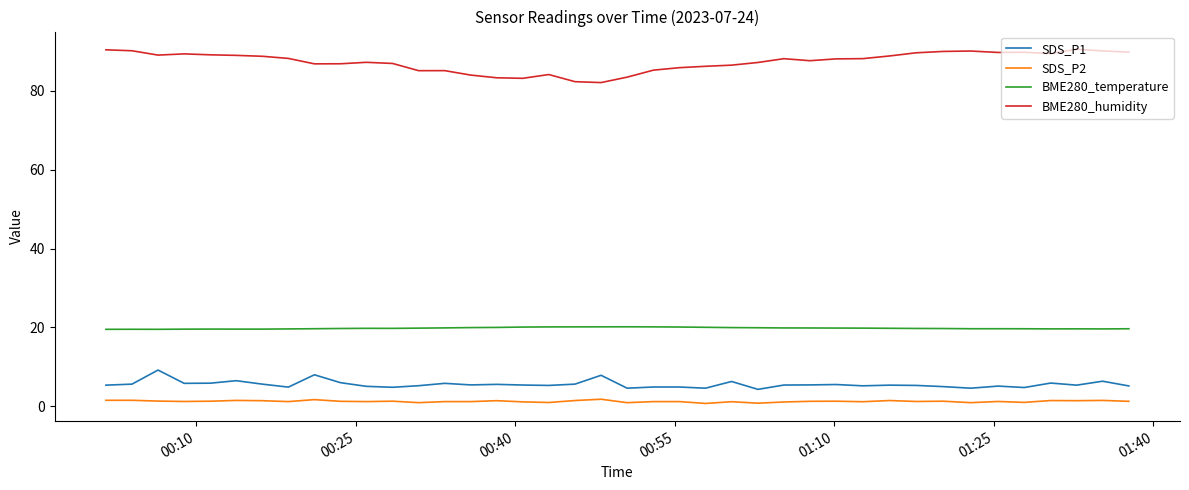

Which series has the largest total across all categories?

BME280_humidity